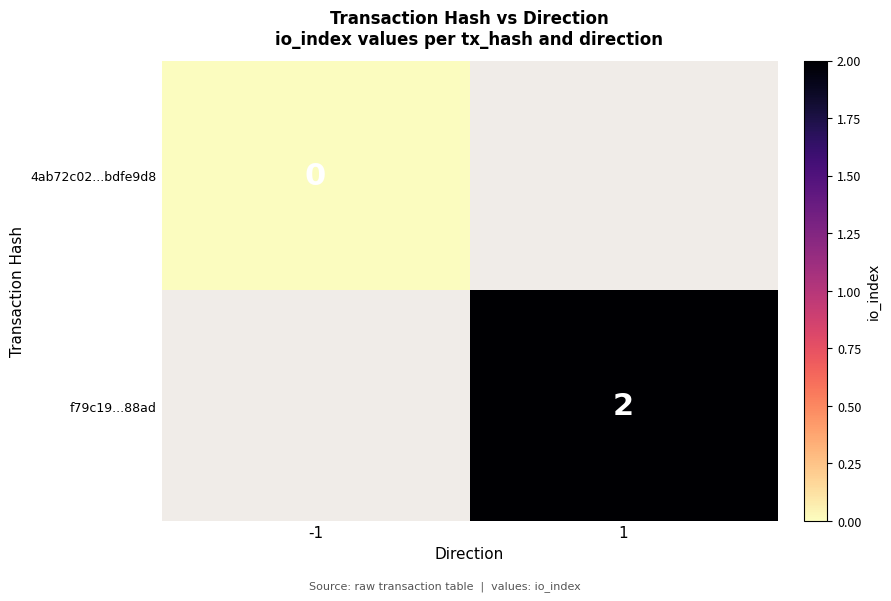

True or false: f79c19...88ad has a value of 2 at 1.

True